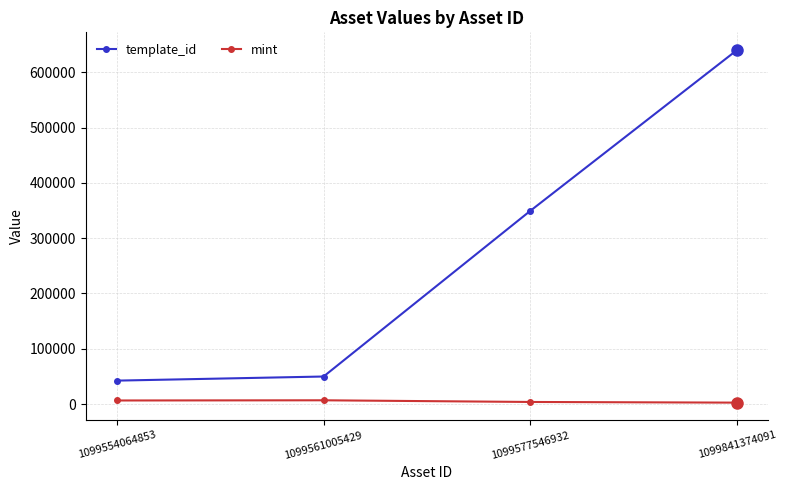

What is the sum of the template_id values at 1099561005429 and 1099577546932?

399372